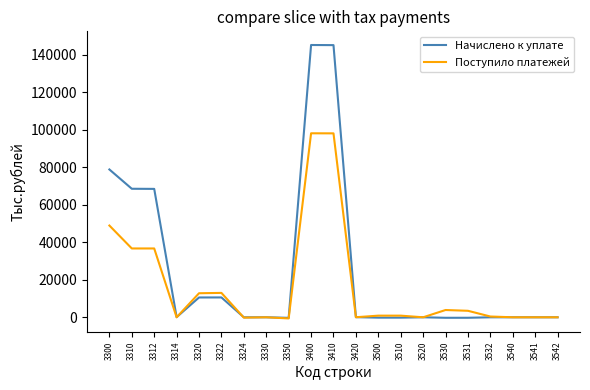

Is it true that Начислено к уплате equals 68539 at 3310?

True